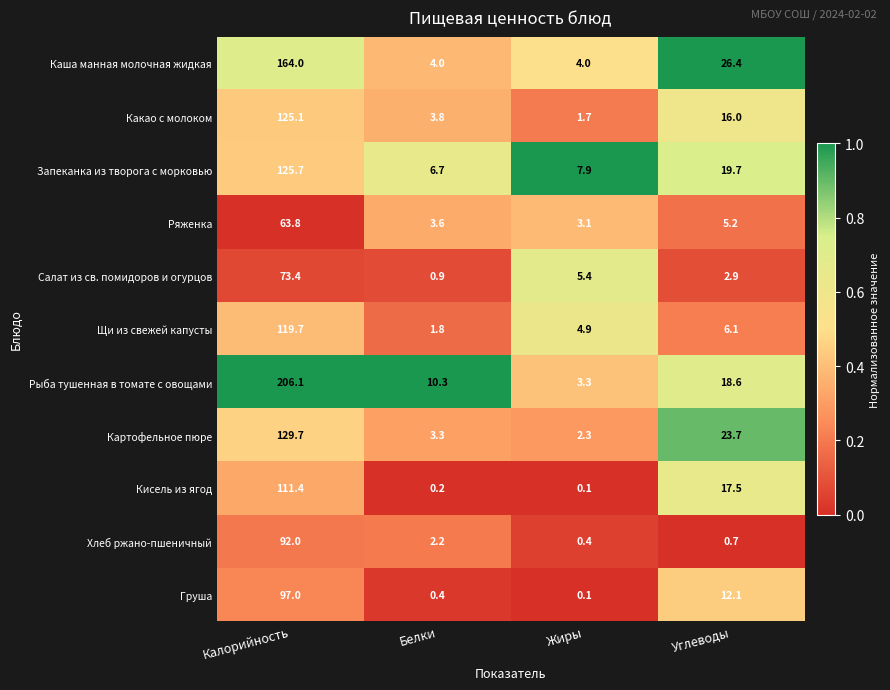

What is the maximum value shown in the chart?

206.1